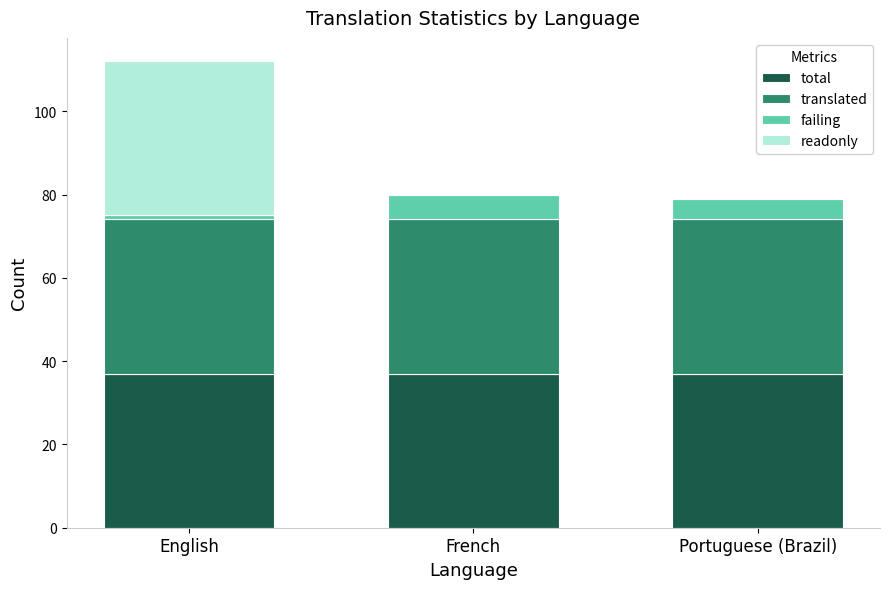

Is it true that total equals 37 at Portuguese (Brazil)?

True